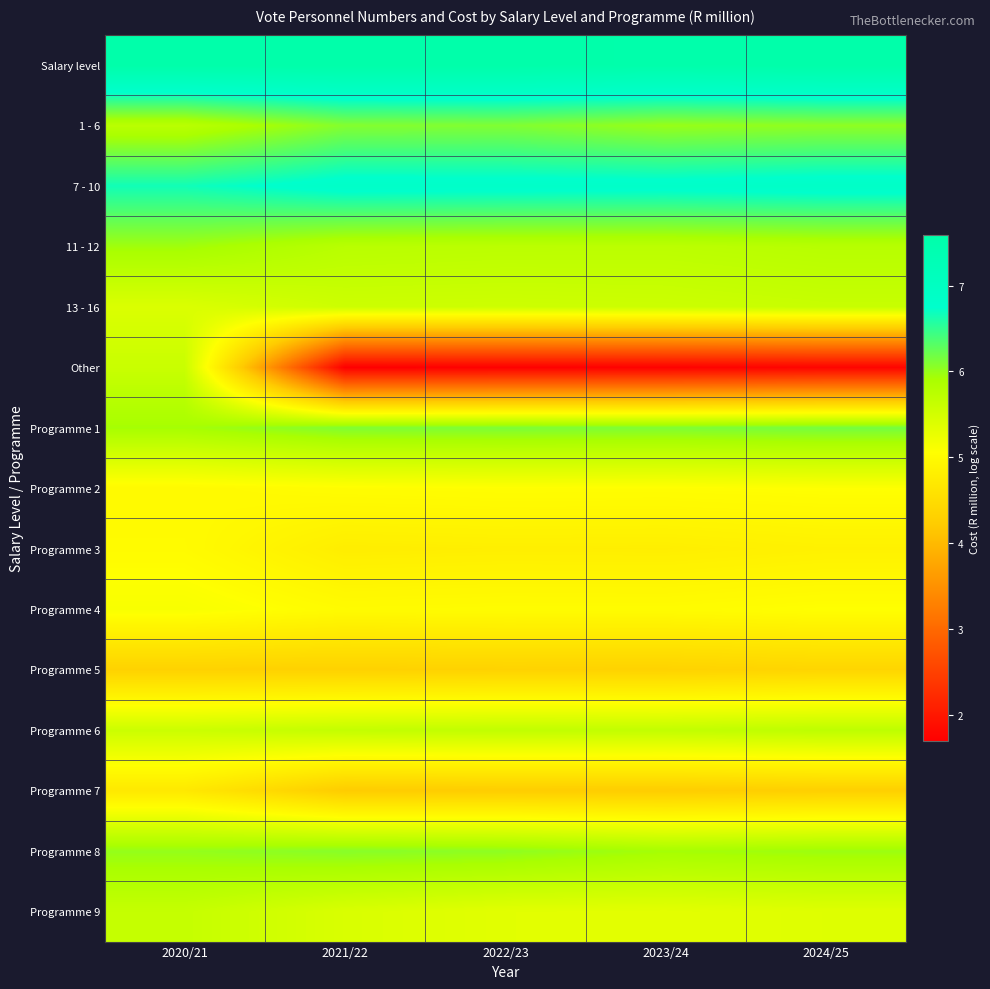

Rank the series by their maximum value, from highest to lowest.

Salary level, 7 - 10, Programme 1, 1 - 6, Programme 8, 11 - 12, Programme 6, Programme 9, 13 - 16, Other, Programme 4, Programme 2, Programme 3, Programme 7, Programme 5